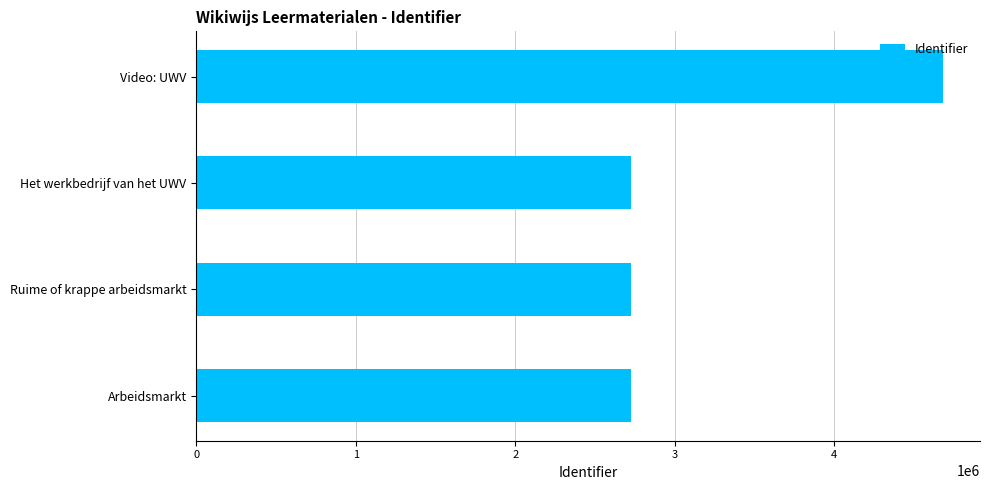

Is it true that the value at Video: UWV is 1095978?

False